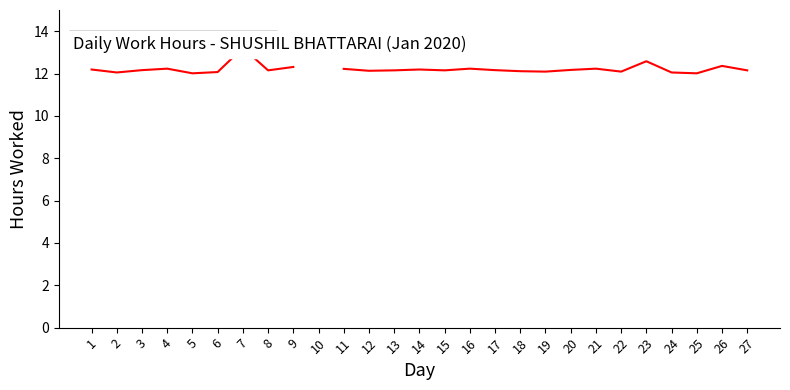

Which has a higher value, 17 or 15?

17